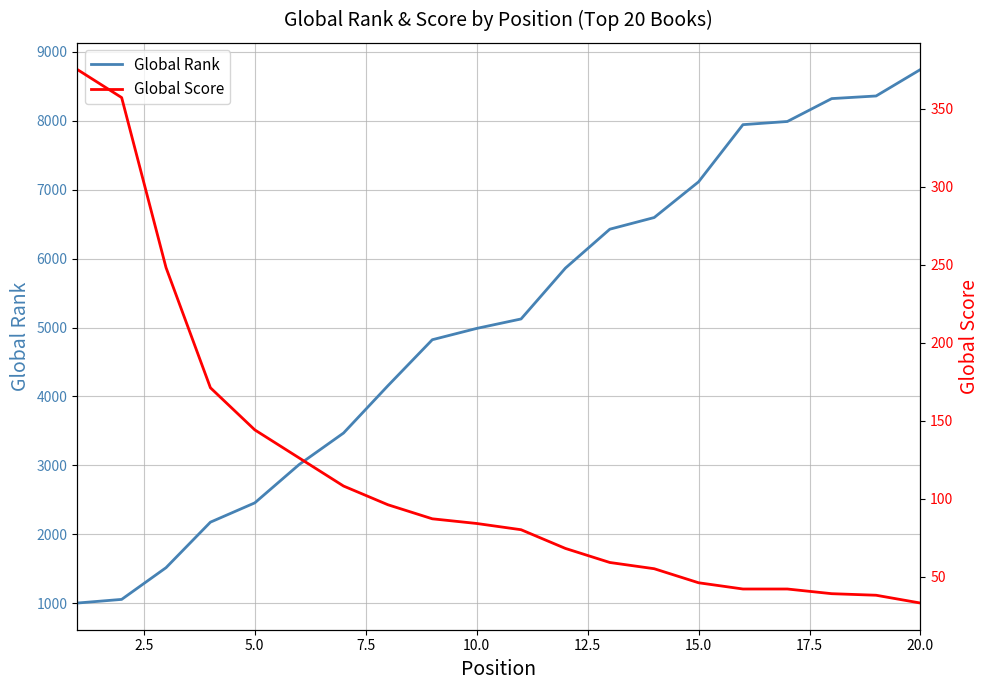

What is the average value of the Global Rank series?

5057